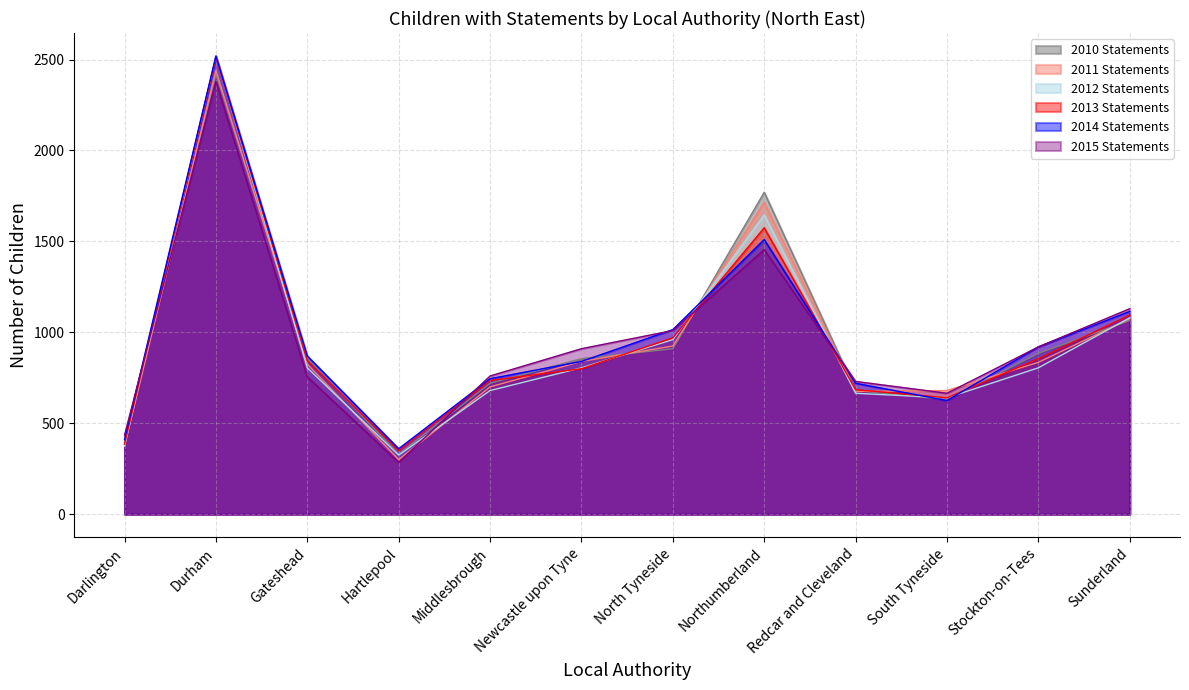

List the labels in order of 2010 Statements value, largest first.

Durham, Northumberland, Sunderland, North Tyneside, Stockton-on-Tees, Gateshead, Newcastle upon Tyne, Middlesbrough, Redcar and Cleveland, South Tyneside, Darlington, Hartlepool